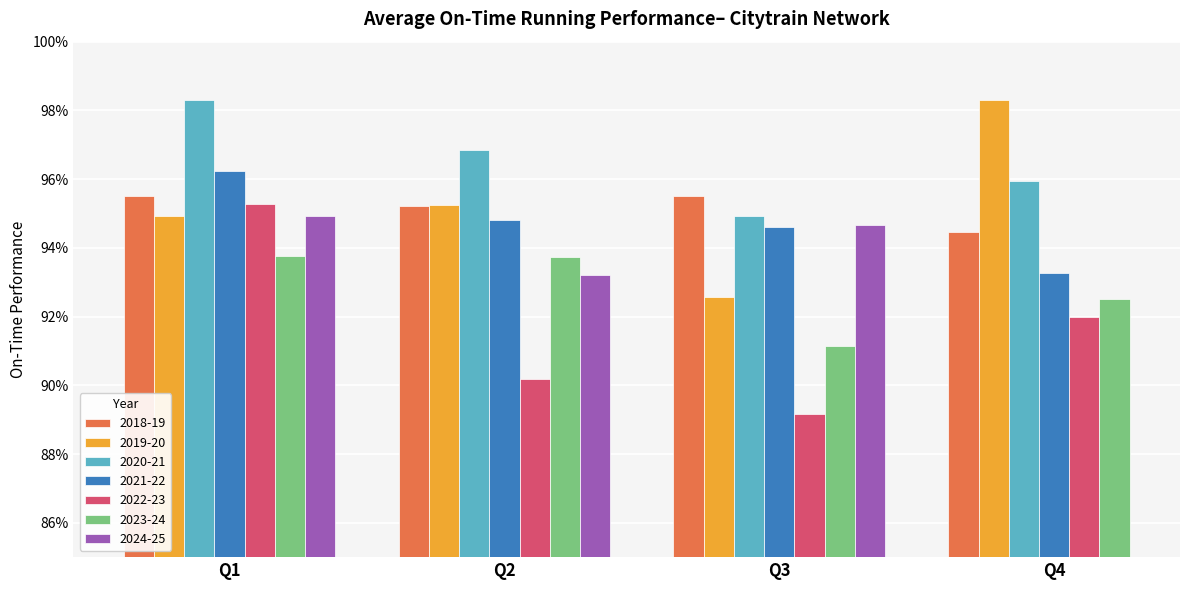

Between Q2 and Q4, which is larger?

Q2